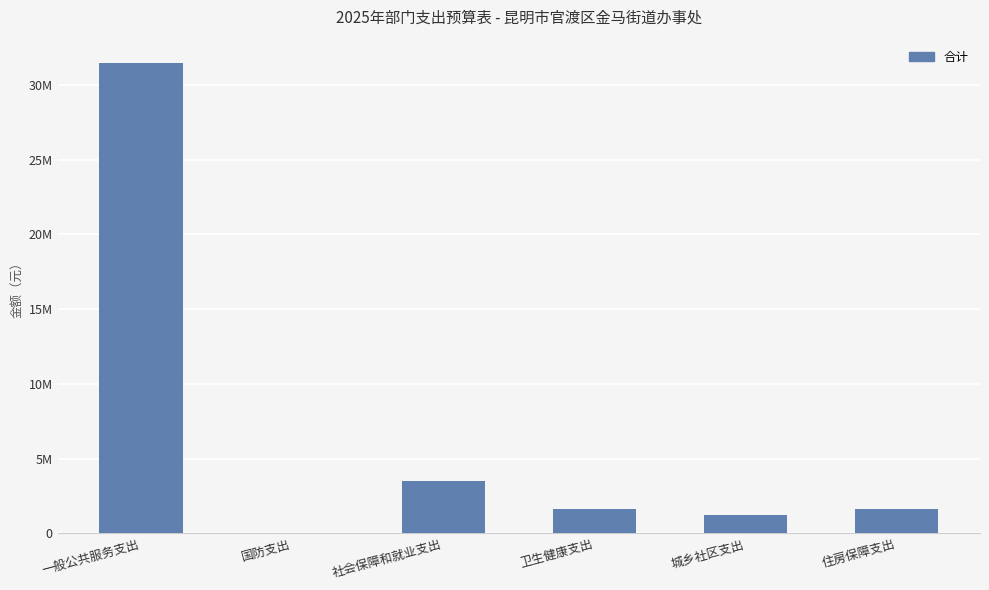

Where does the data first go above 1661348?

一般公共服务支出